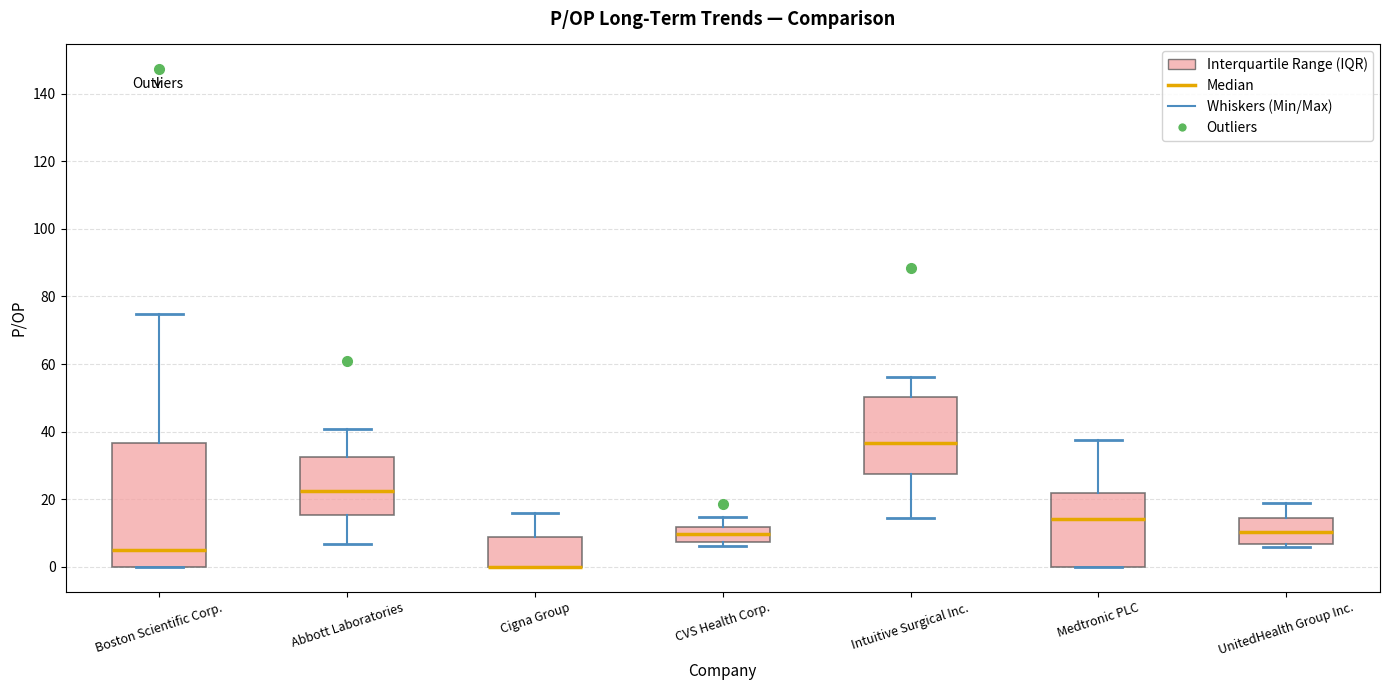

Reading left to right, transcribe this box plot: for each box, give where its median line is, the range the box spans, and where its two whiskers end, as read against the y-axis. The values are not printed on the chart, so give them approximately, as read against the axis.

Boston Scientific Corp.: median 4, box 0 to 36, whiskers 0 to 74
Abbott Laboratories: median 22, box 16 to 32, whiskers 6 to 40
Cigna Group: median 0 (drawn on the box's lower edge), box 0 to 8, whiskers 0 to 16
CVS Health Corp.: median 10, box 8 to 12, whiskers 6 to 14
Intuitive Surgical Inc.: median 36, box 28 to 50, whiskers 14 to 56
Medtronic PLC: median 14, box 0 to 22, whiskers 0 to 38
UnitedHealth Group Inc.: median 10, box 6 to 14, whiskers 6 (just below the box's lower edge) to 18